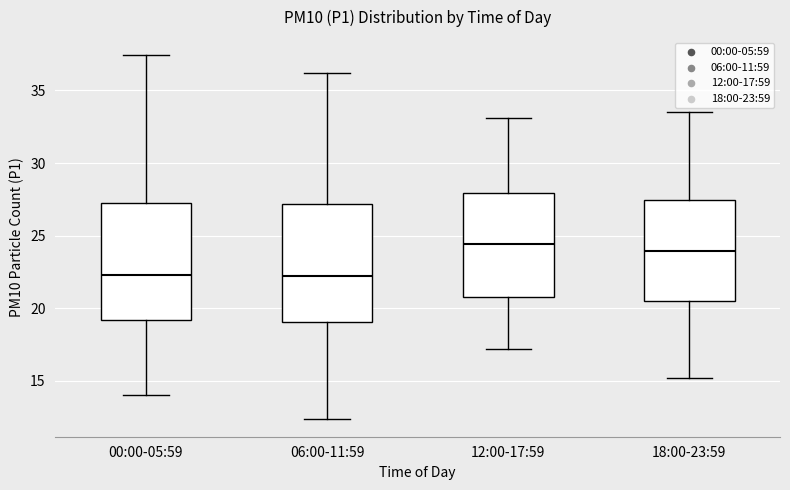

Reading left to right, read every box against the y-axis: the position of its median line, the range the box covers, and the ends of its whiskers. The values are not printed on the chart, so give them approximately, as read against the axis.

00:00-05:59: median 22.5, box 19.0 to 27.5, whiskers 14.0 to 37.5
06:00-11:59: median 22.0, box 19.0 to 27.0, whiskers 12.5 to 36.0
12:00-17:59: median 24.5, box 21.0 to 28.0, whiskers 17.0 to 33.0
18:00-23:59: median 24.0, box 20.5 to 27.5, whiskers 15.0 to 33.5